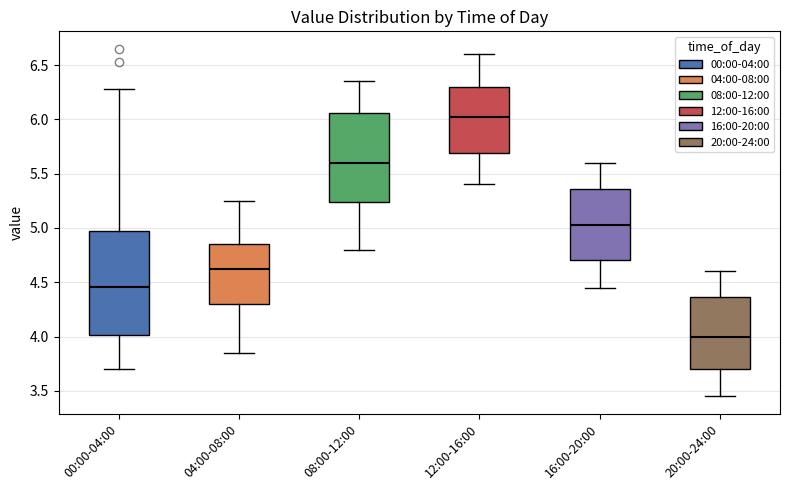

Comparing the boxes themselves (not the whiskers), which one is the tallest?

00:00-04:00